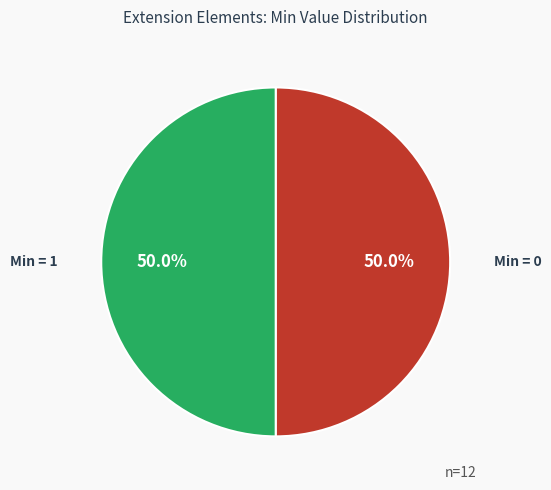

Combined, do Min = 0 and Min = 1 account for over 50%?

Yes